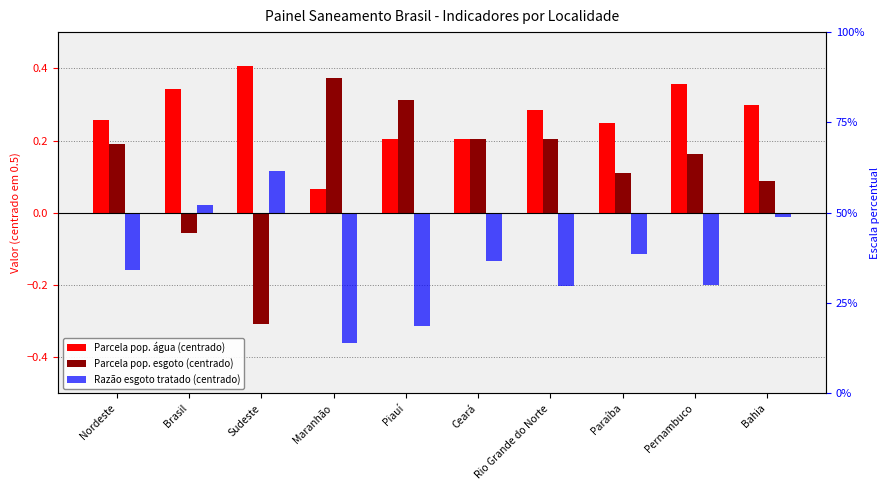

Rank the categories by Razão esgoto tratado (centrado) value from highest to lowest.

Sudeste, Brasil, Bahia, Paraíba, Ceará, Nordeste, Pernambuco, Rio Grande do Norte, Piauí, Maranhão